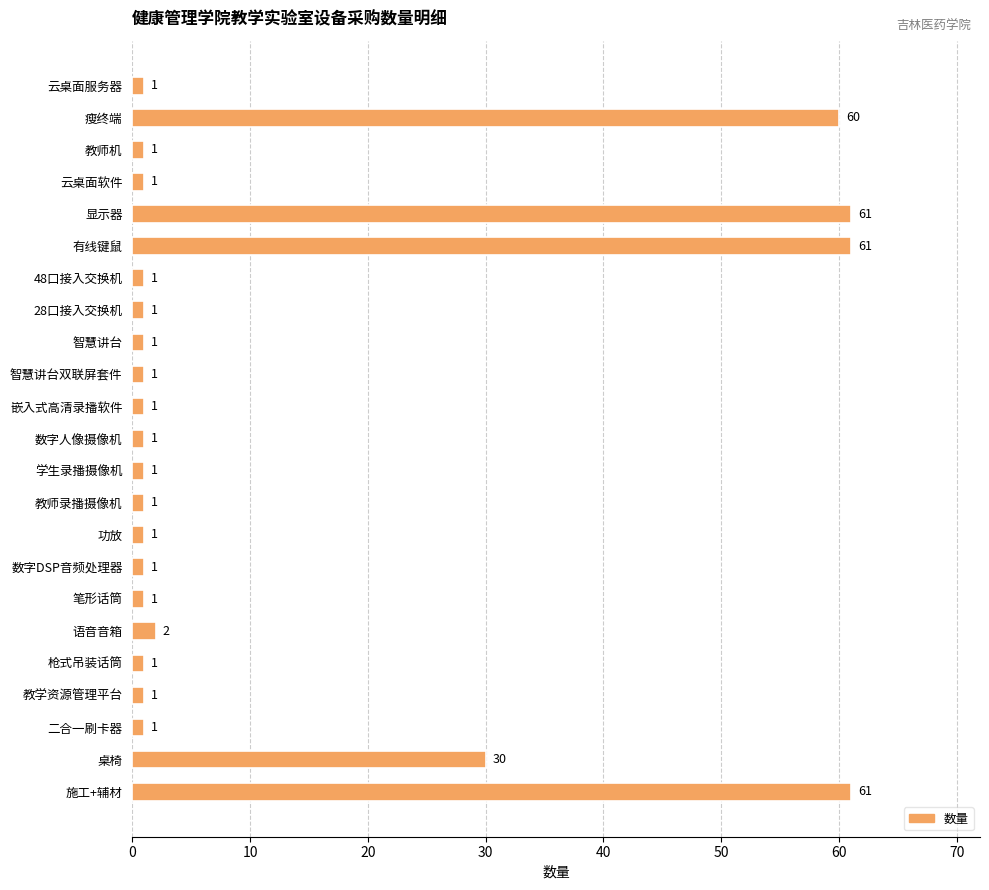

The chart shows a value of 1 at 教师录播摄像机. True or false?

True